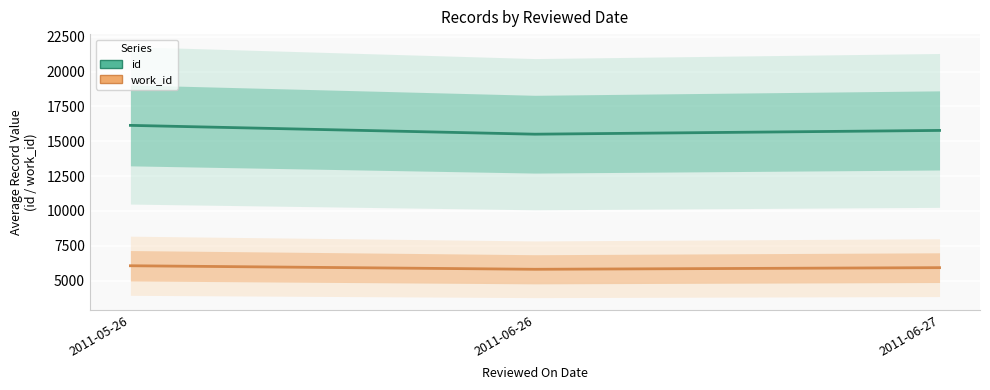

Reading left to right, list all the values displayed in this chart.

id: 16144.0	15511.0	15781.0
work_id: 6066.3	5813.0	5929.5